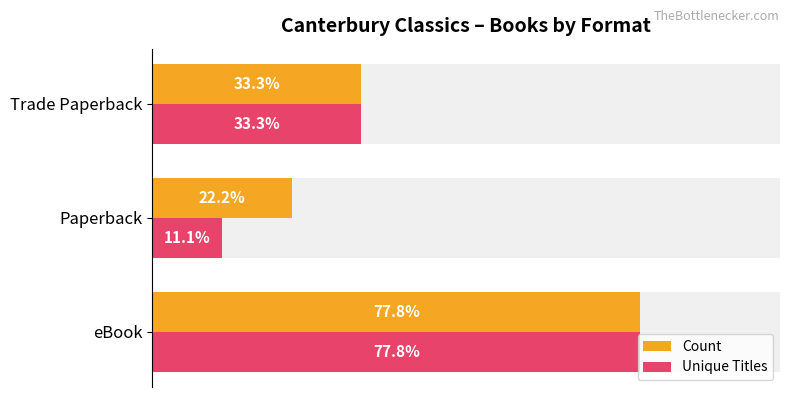

How many groups of bars are there?

3